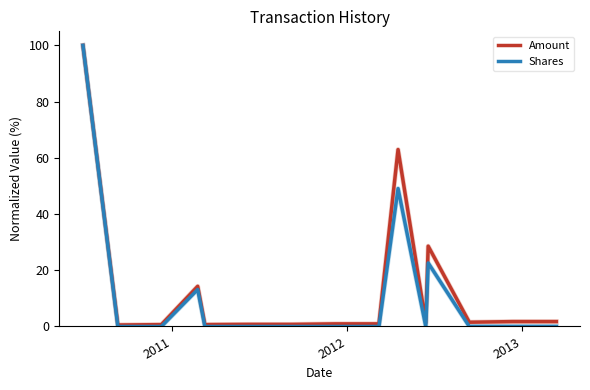

What is the maximum value shown in the chart?

100.0